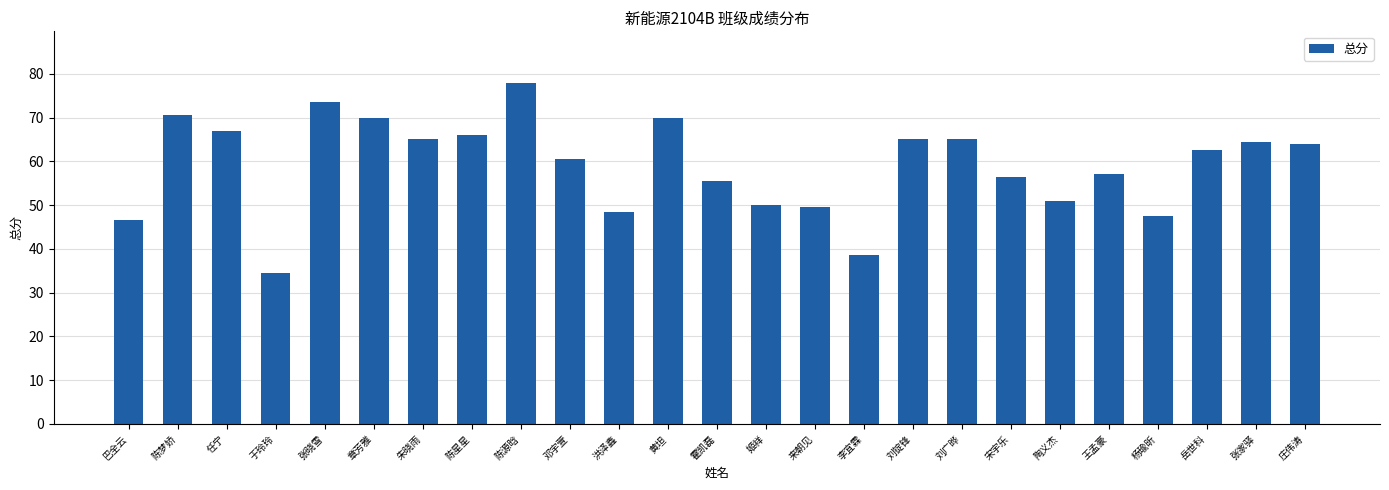

How many data points are less than 62?

12